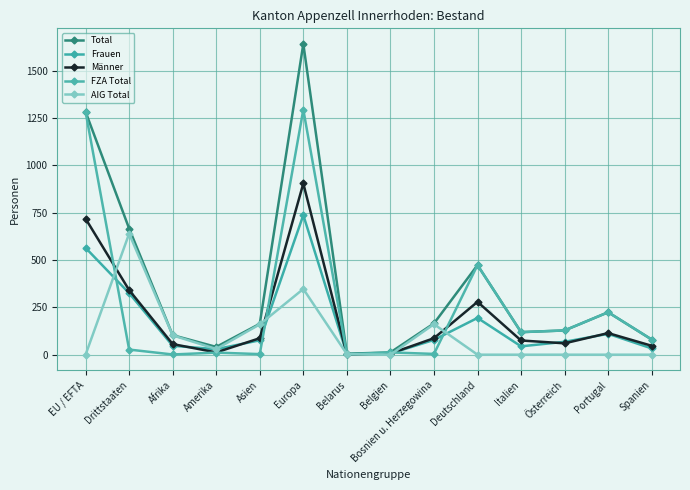

How many distinct data groups are displayed?

5